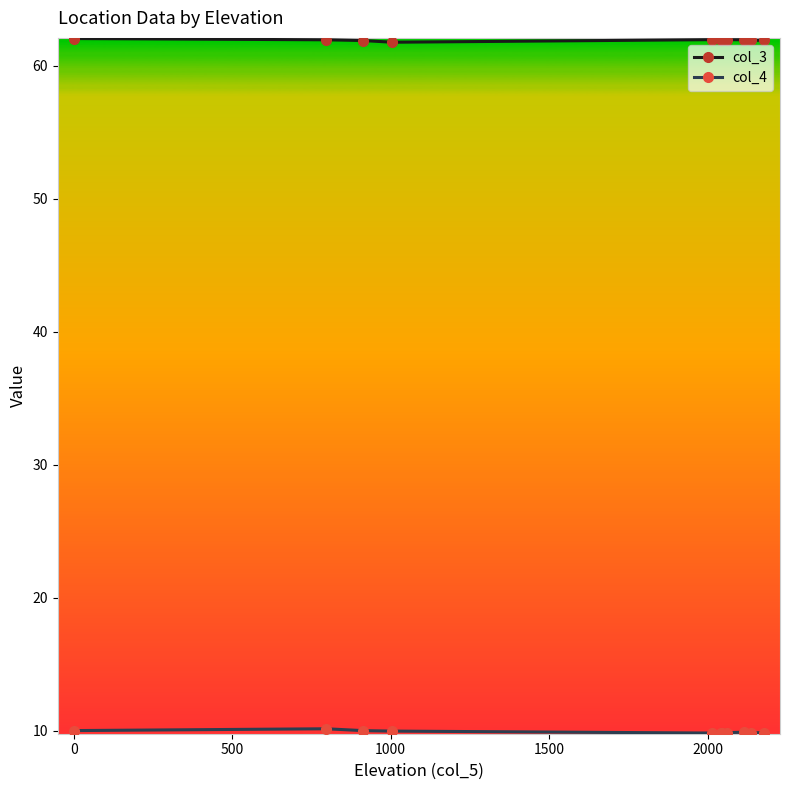

What is the difference between the maximum and second lowest values in the col_3 series?

0.1